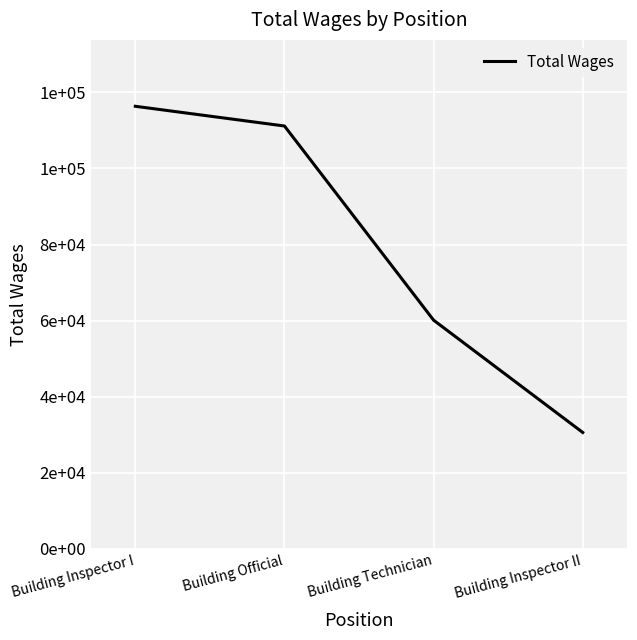

Where does the data first go above 111164?

Building Inspector I